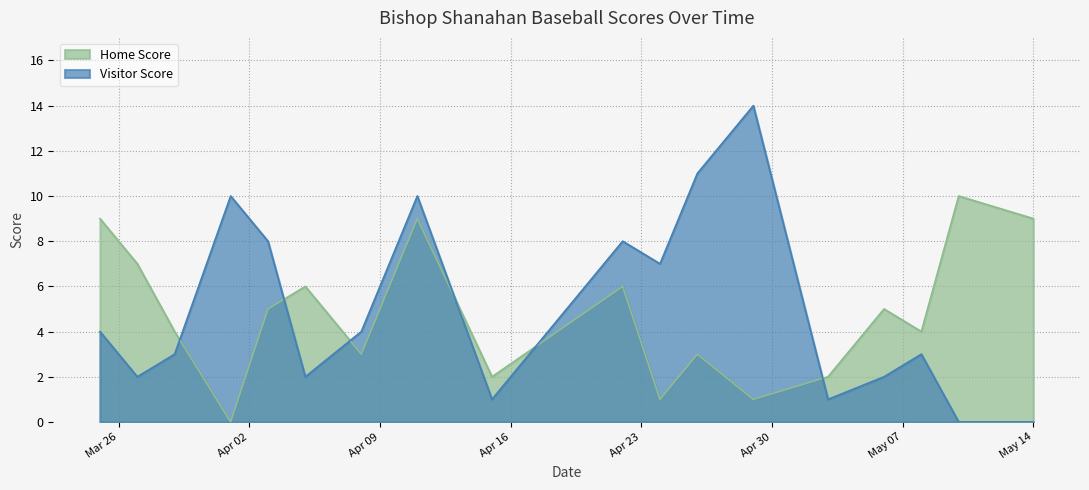

How many interior local peaks does the Visitor Score series have?

5